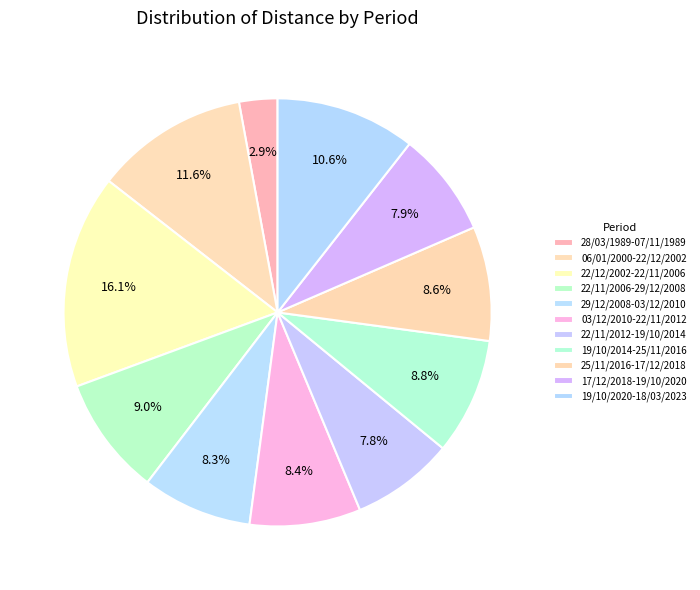

How many slices are in this pie chart?

11